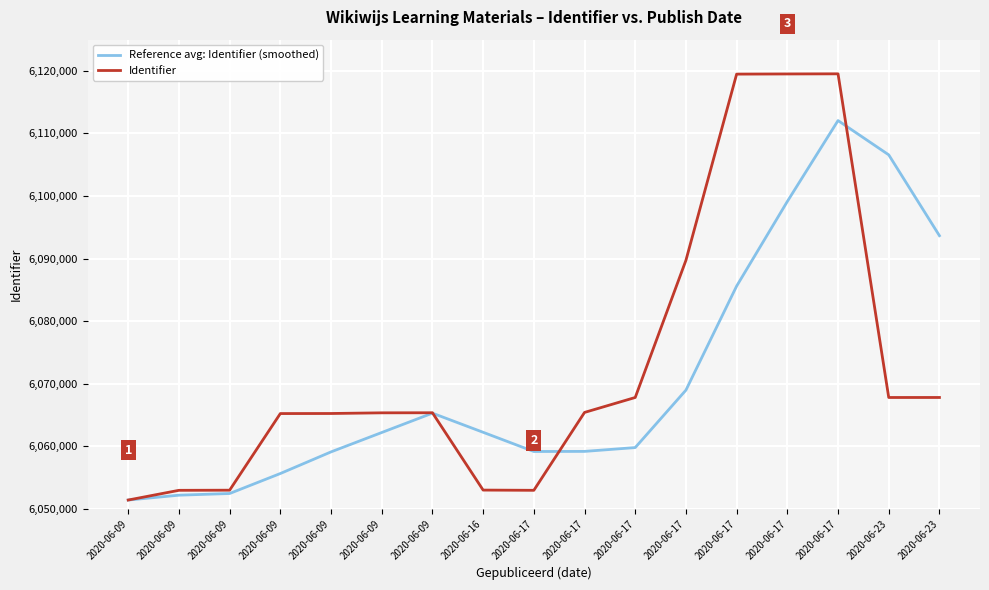

What is the difference between the Identifier values at 2020-06-09 and 2020-06-09?

129.0